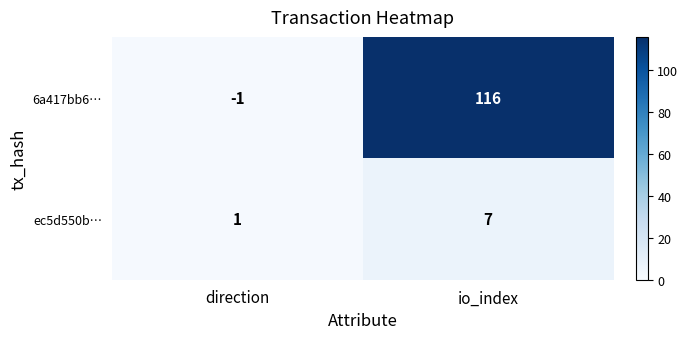

What is the greatest value displayed?

116